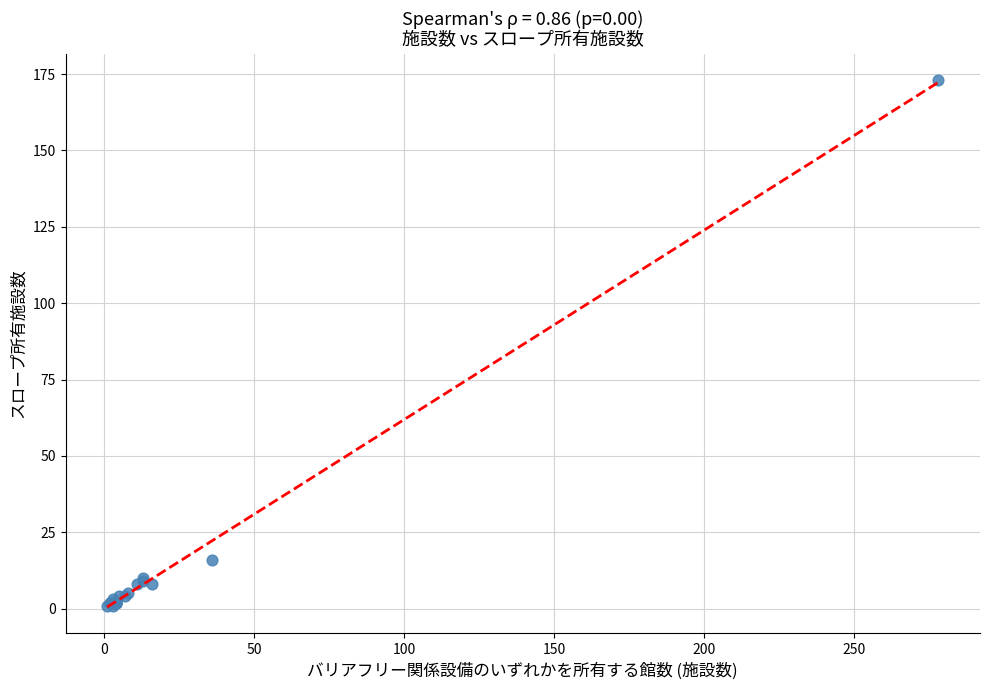

What Y value in the scatter plot is closest to 87?

16